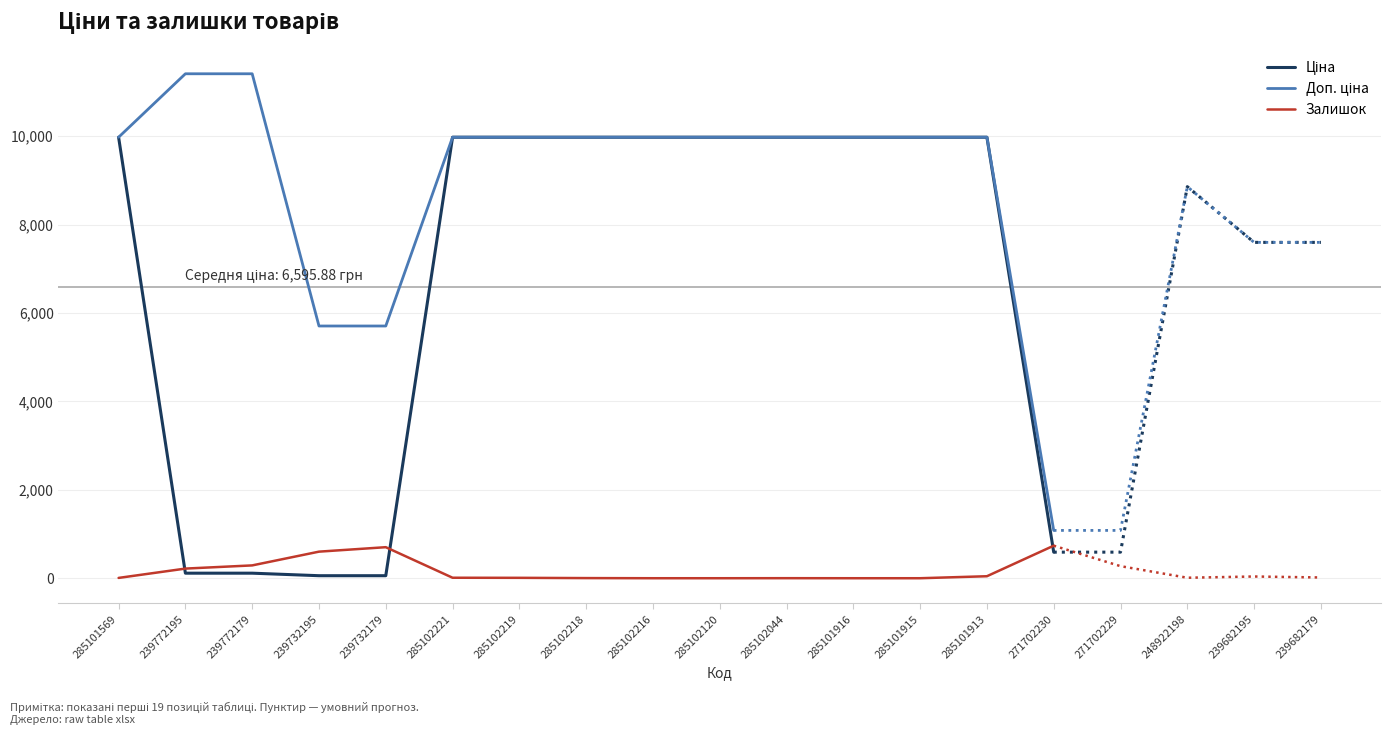

What is the greatest value displayed?

11410.0